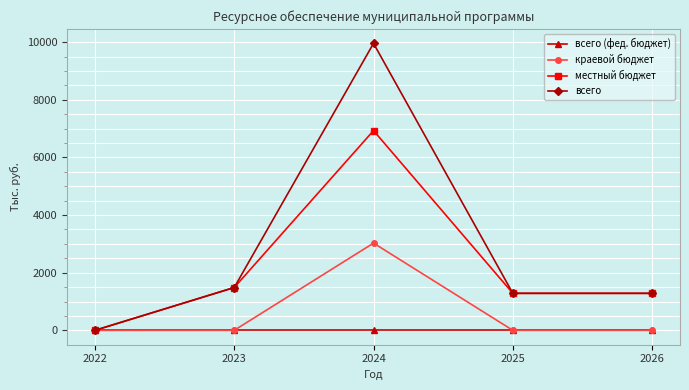

The краевой бюджет series shows 5359.2 at 2024. True or false?

False